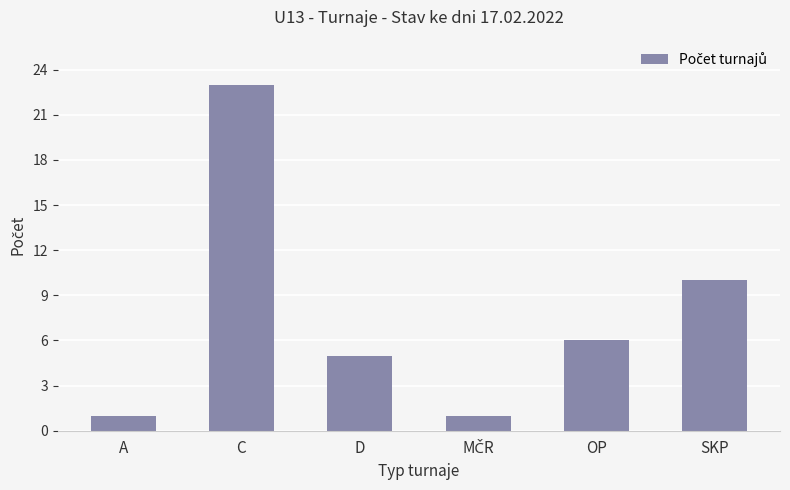

Reading left to right, what are all the values shown in this chart?

1	23	5	1	6	10